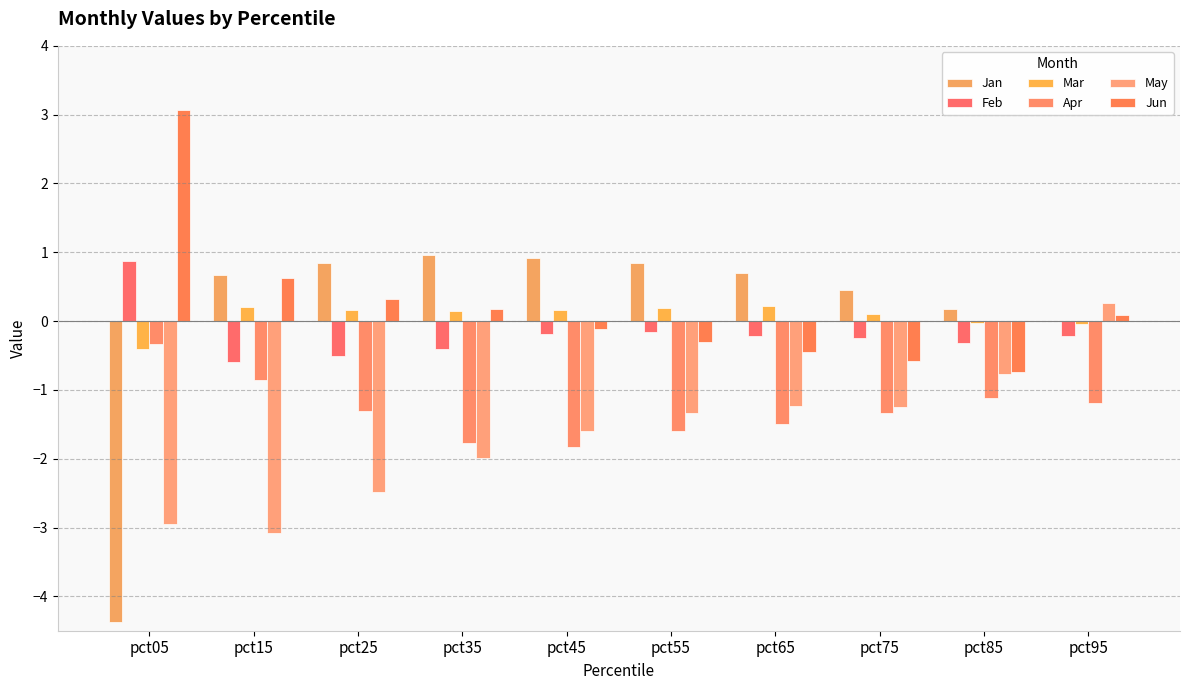

How many categories are shown in the chart?

10